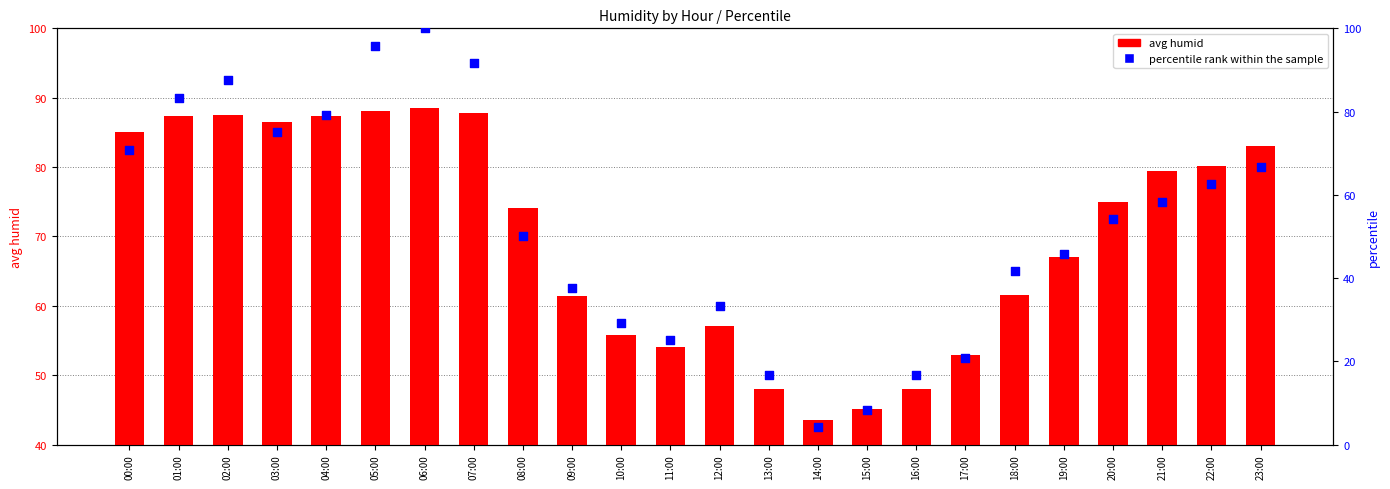

Which series reaches the maximum Y coordinate?

percentile rank within the sample